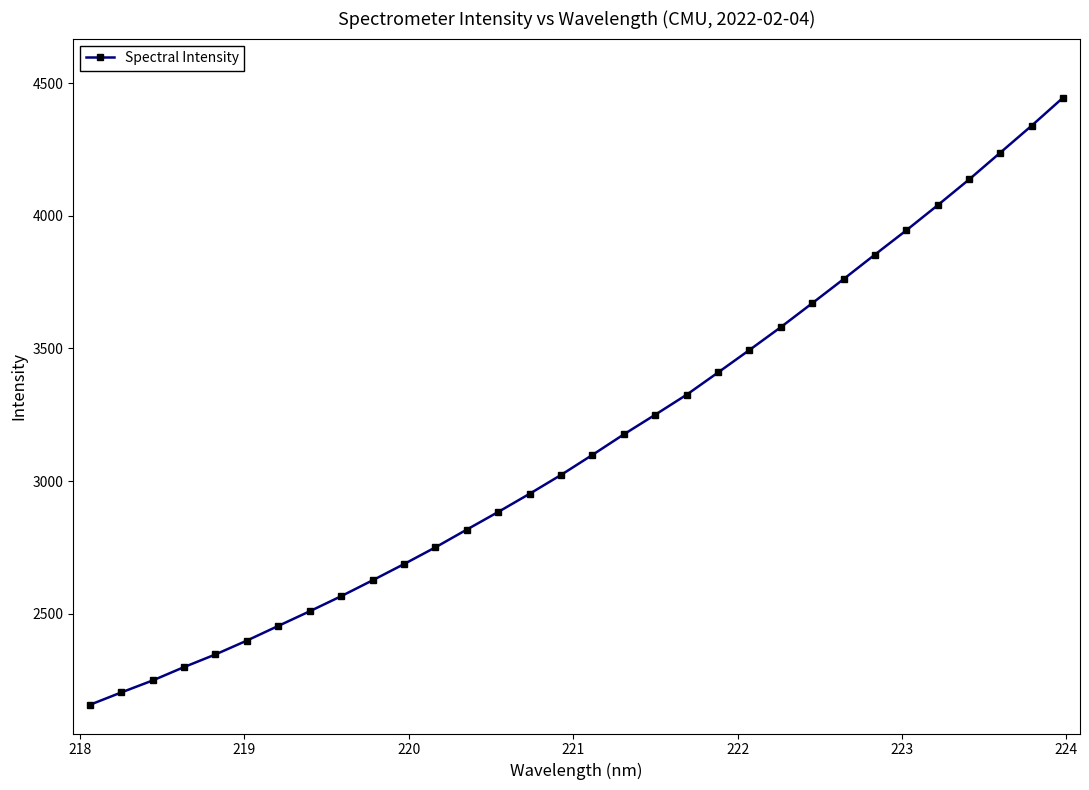

Count the number of values greater than 3099.

16